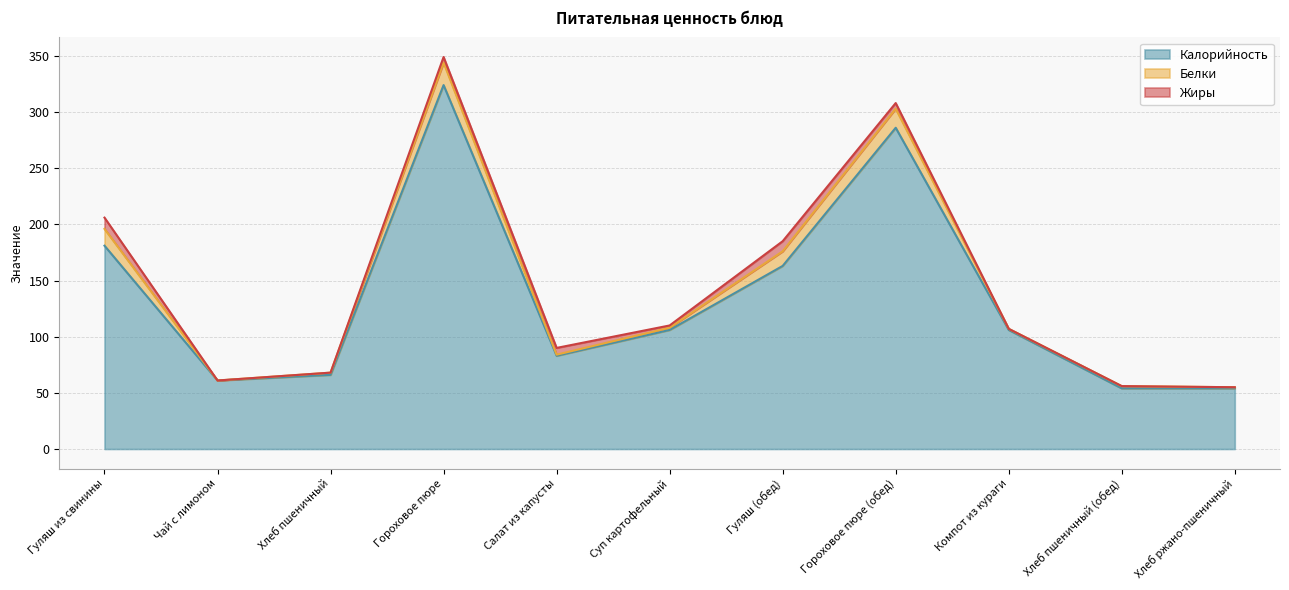

At which label is Белки closest to 10?

Гуляш (обед)